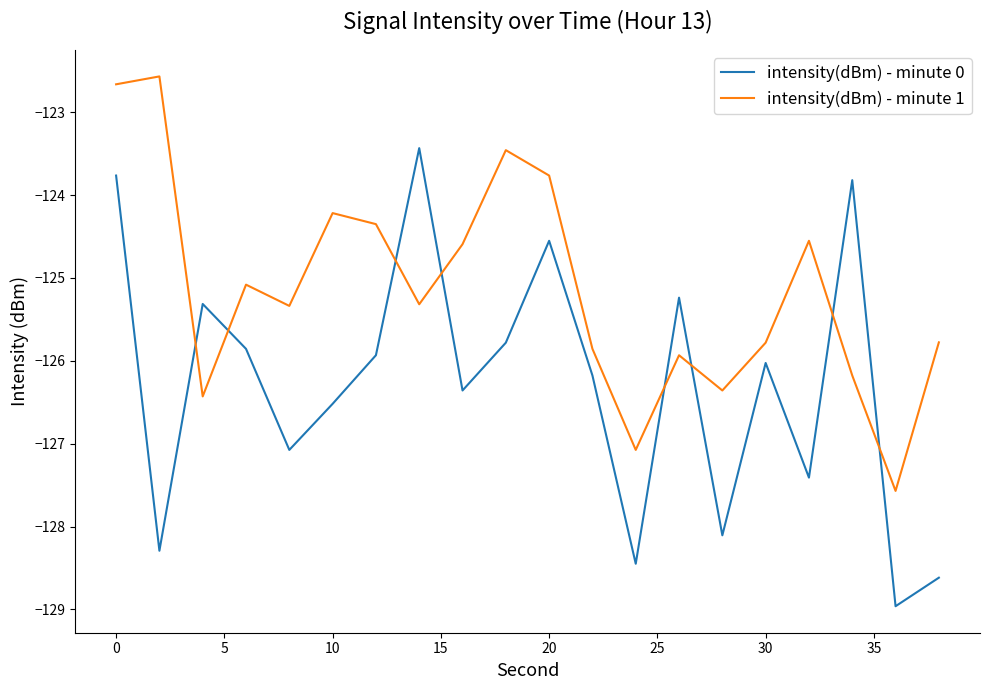

Rank the series by their average value, from lowest to highest.

intensity(dBm) - minute 0, intensity(dBm) - minute 1